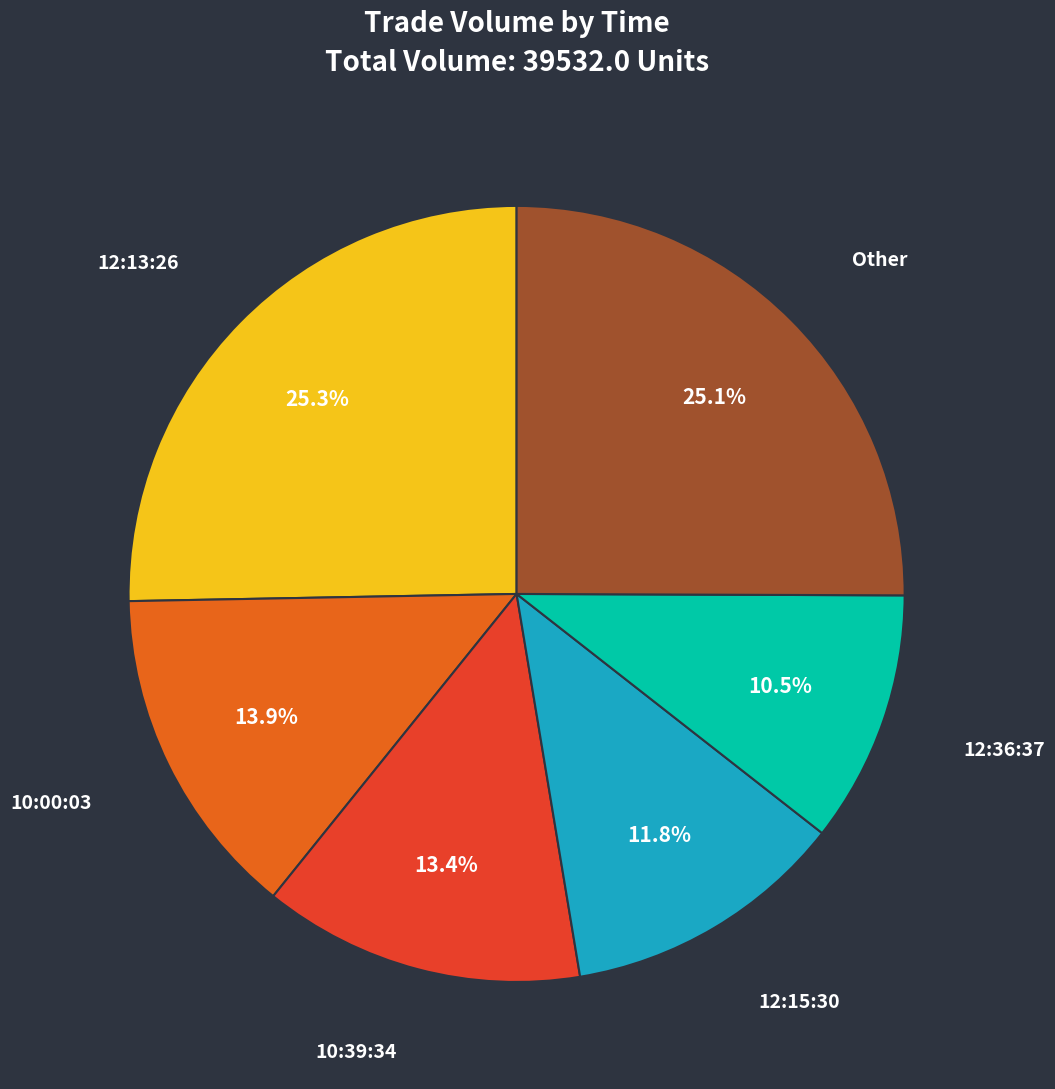

How many segments does this pie chart have?

6